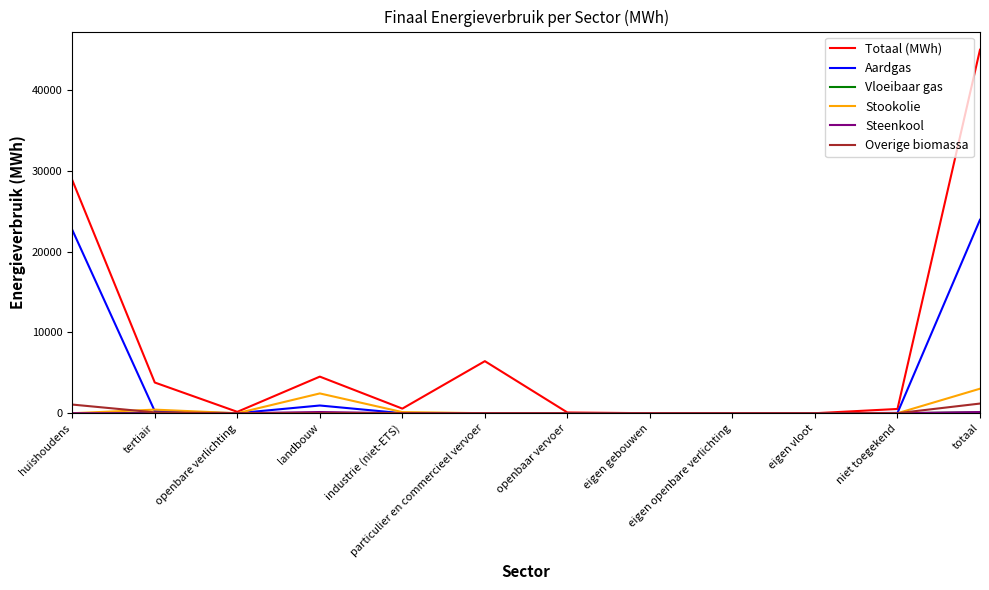

True or false: Overige biomassa has a value of 0.0 at eigen gebouwen.

True